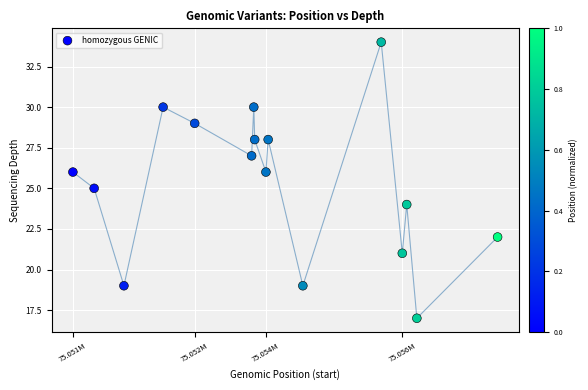

What is the range of X values (max minus min)?

6590